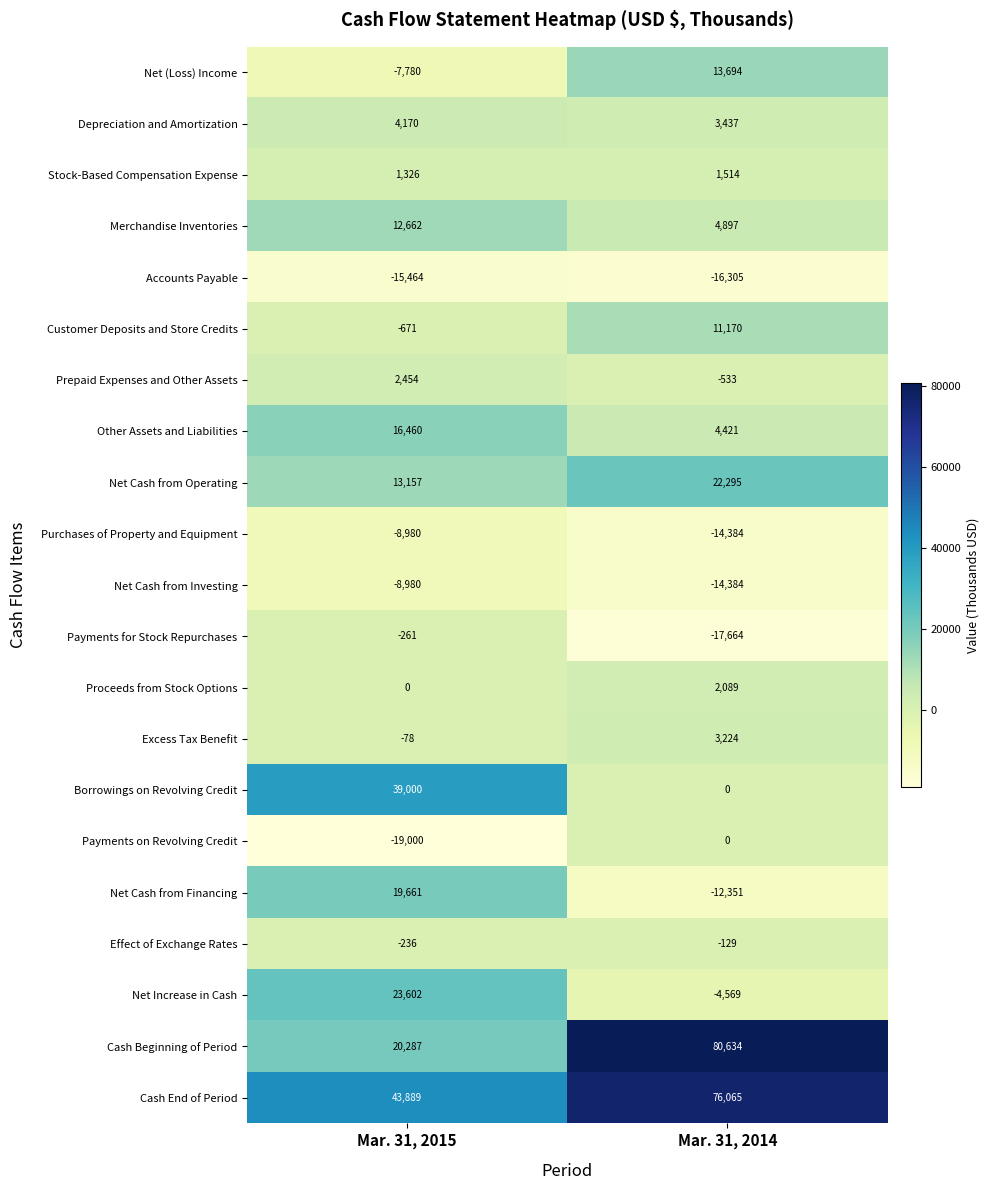

Which series has the largest total across all categories?

Cash End of Period